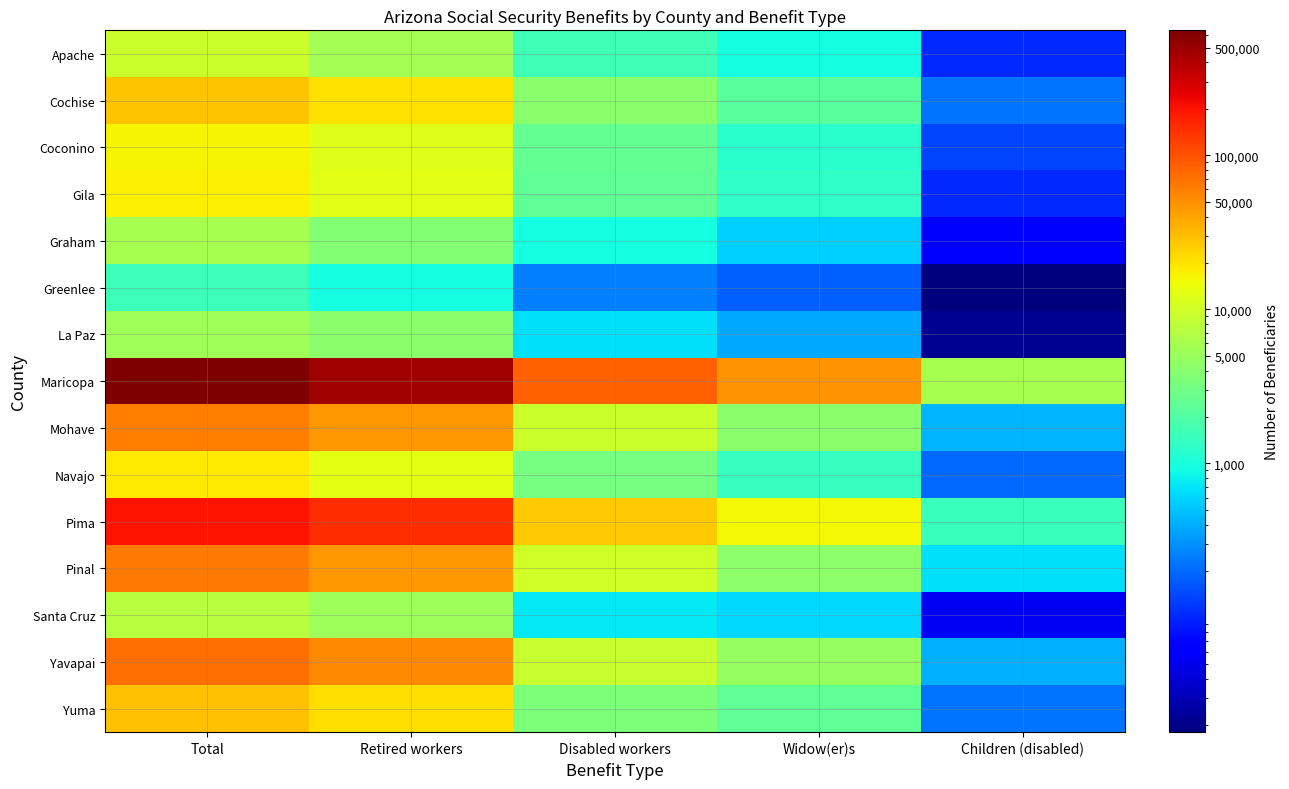

Which has a higher value, Total or Widow(er)s?

Total